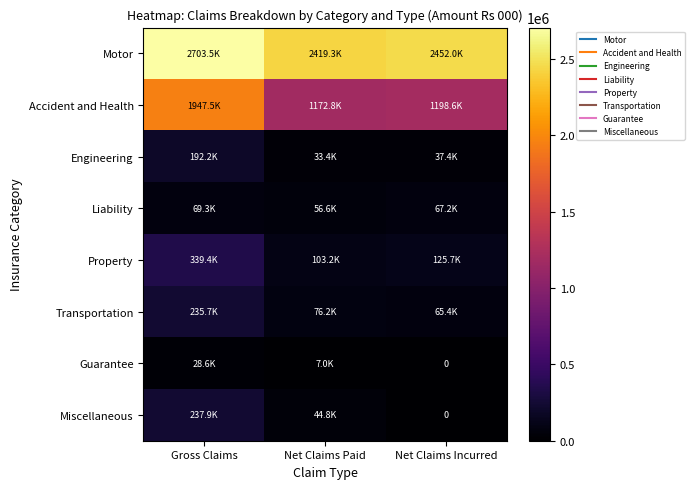

True or false: Motor has a value of 2703506.3 at Gross Claims.

True